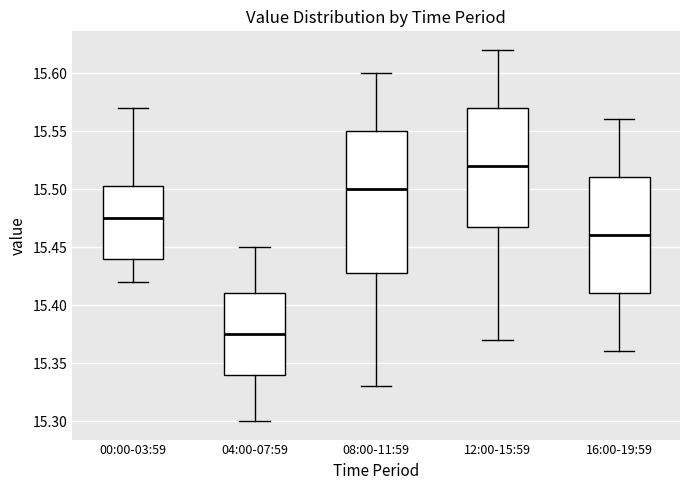

Reading left to right, read every box against the y-axis: the position of its median line, the range the box covers, and the ends of its whiskers. The values are not printed on the chart, so give them approximately, as read against the axis.

00:00-03:59: median 15.475, box 15.440 to 15.505, whiskers 15.420 to 15.570
04:00-07:59: median 15.375, box 15.340 to 15.410, whiskers 15.300 to 15.450
08:00-11:59: median 15.500, box 15.430 to 15.550, whiskers 15.330 to 15.600
12:00-15:59: median 15.520, box 15.470 to 15.570, whiskers 15.370 to 15.620
16:00-19:59: median 15.460, box 15.410 to 15.510, whiskers 15.360 to 15.560